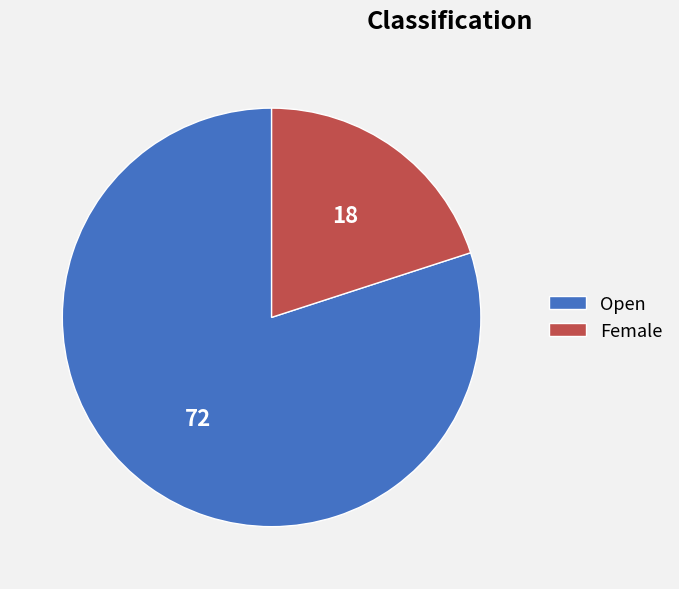

What is the smallest slice in the pie chart?

Female